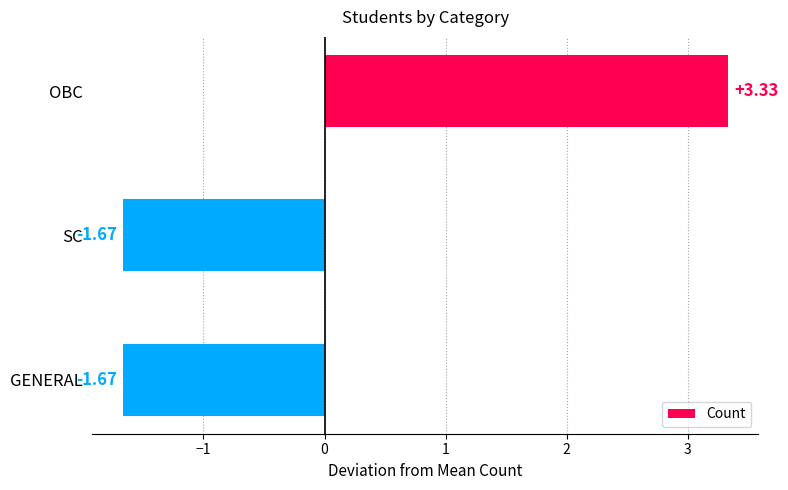

Which category has the highest value across all series?

OBC